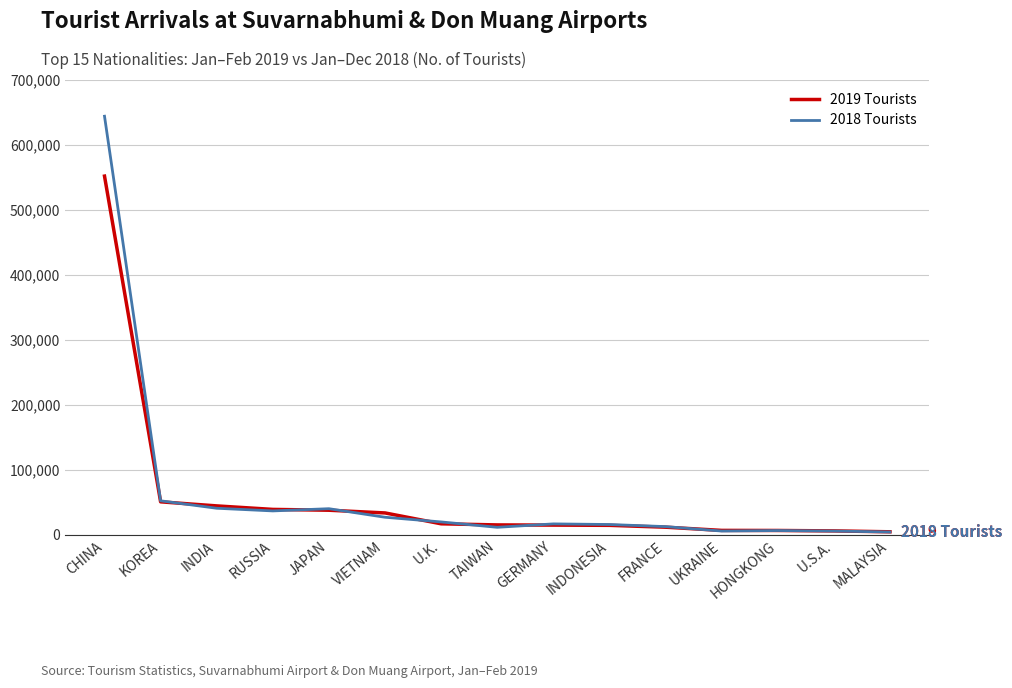

What are all the series names shown in the legend?

2019 Tourists, 2018 Tourists